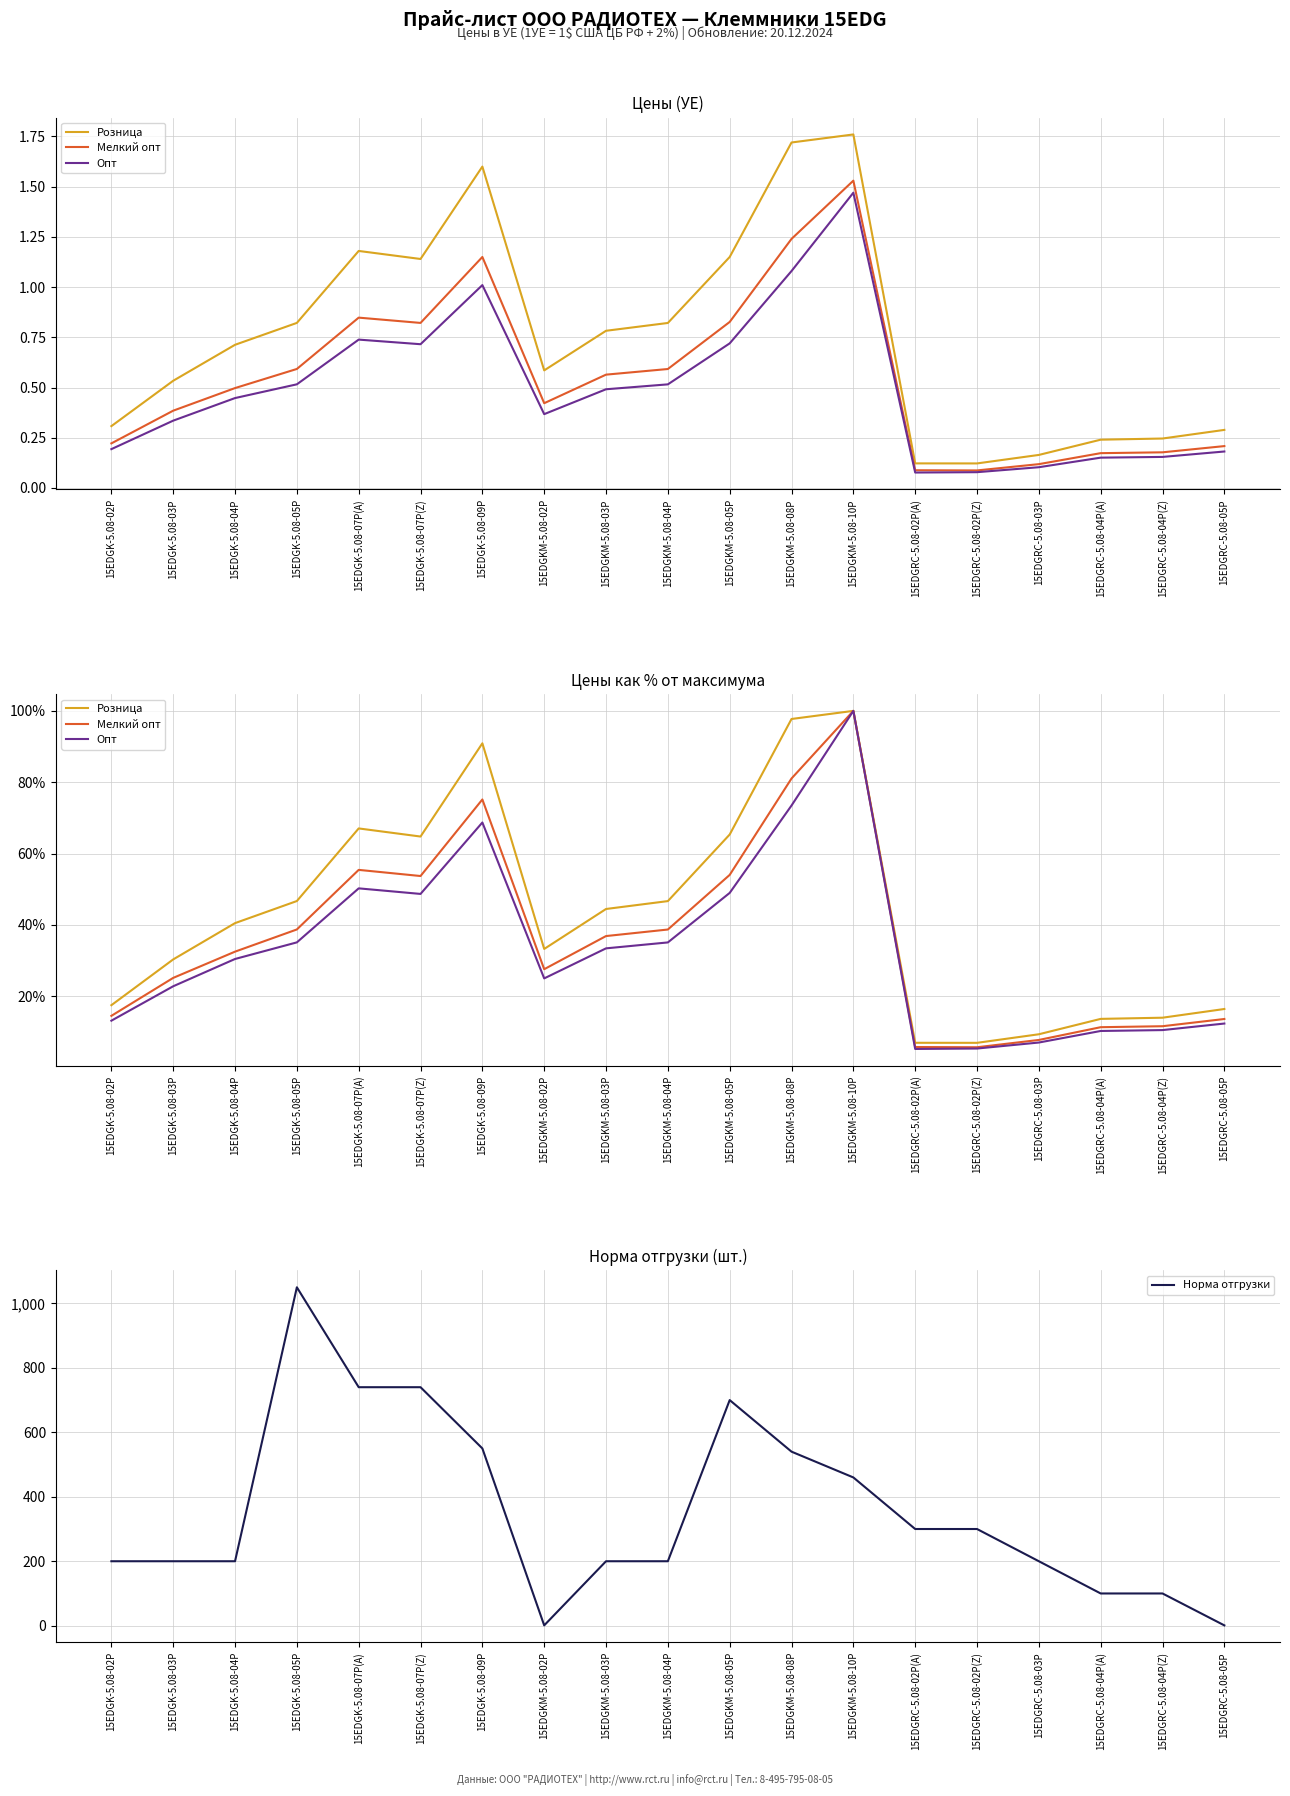

What is the label of the 8th point from the left?

15EDGKM-5.08-02P